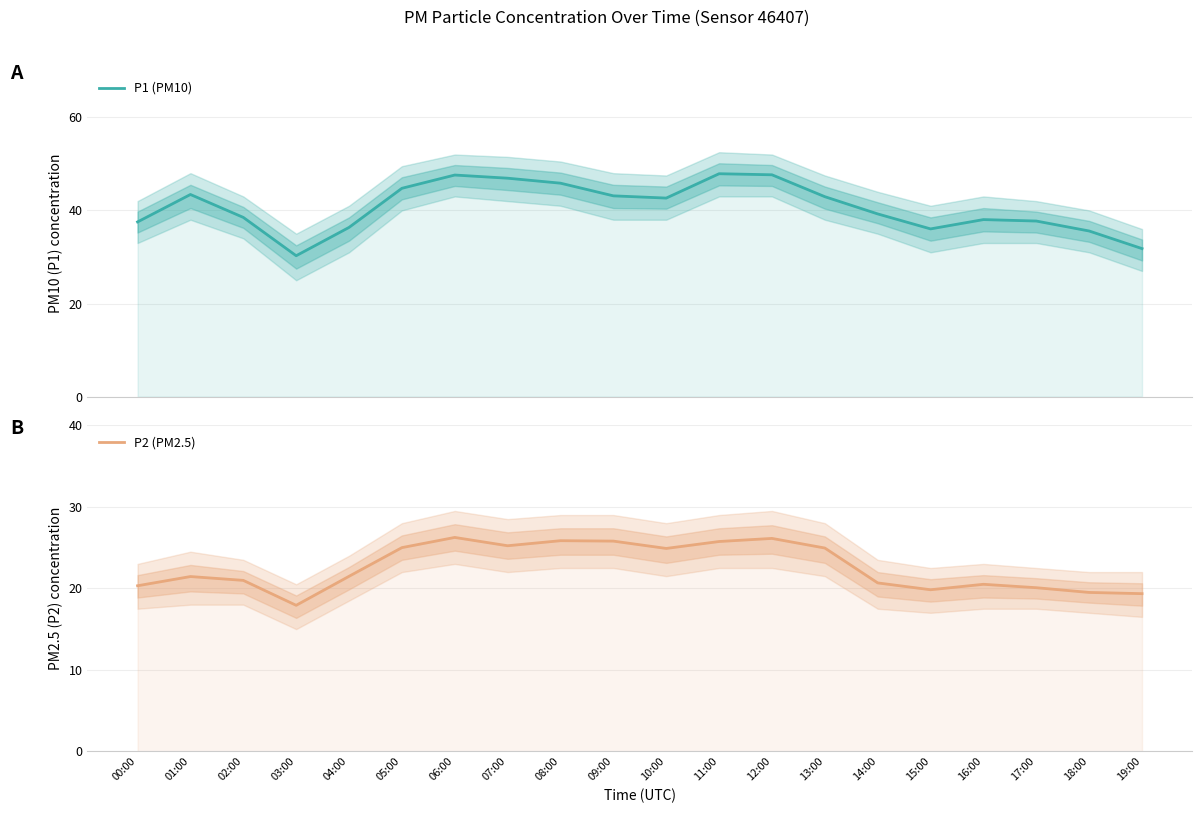

Which label corresponds to the largest value in the chart?

11:00